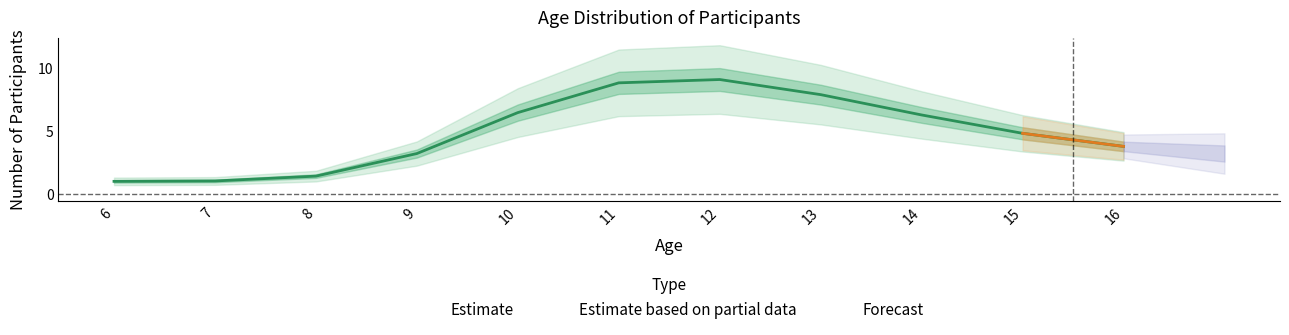

Is the value of Estimate at 7 greater than the value of count at 13?

No